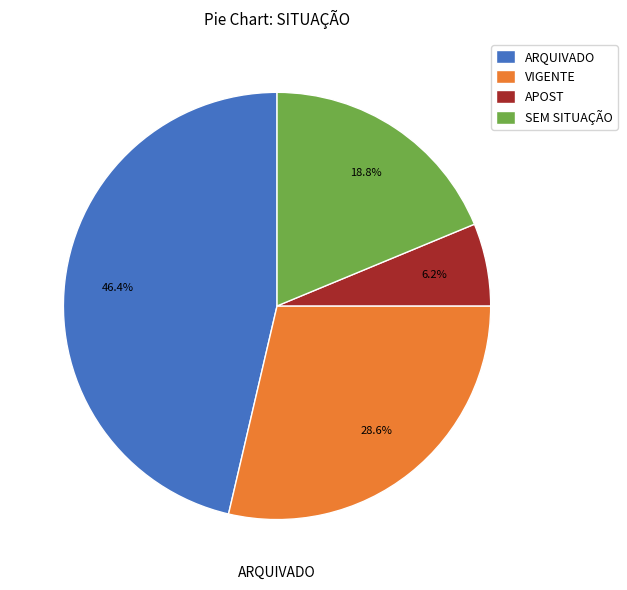

Is there a majority slice in this chart?

No